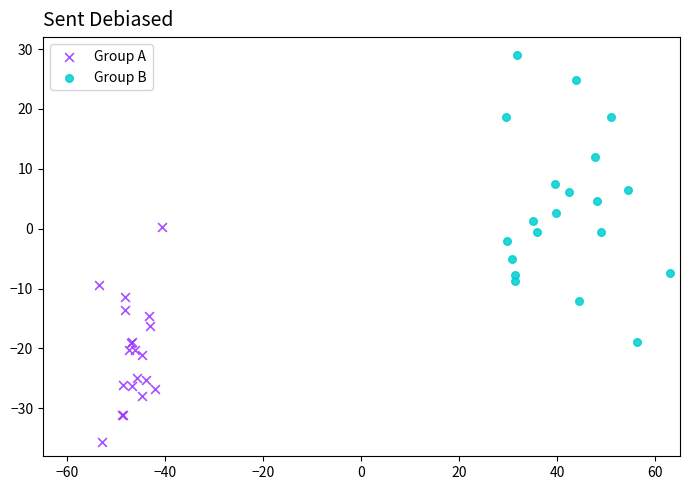

Which series contains the lowest Y value?

Group A